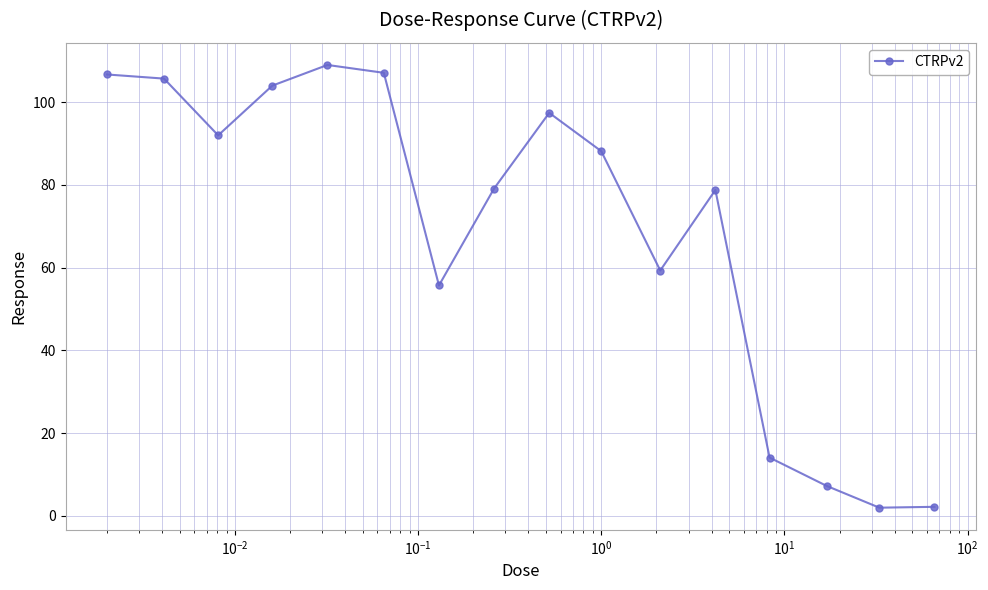

How many data points does each series have?

16